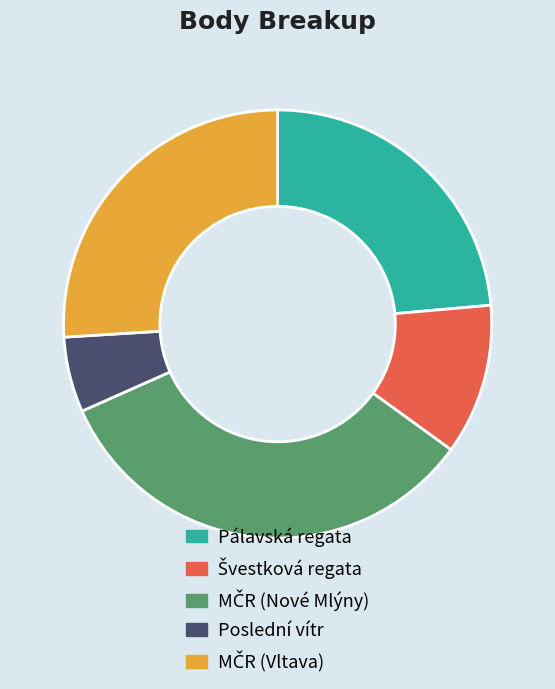

Which slice is the smallest?

Poslední vítr